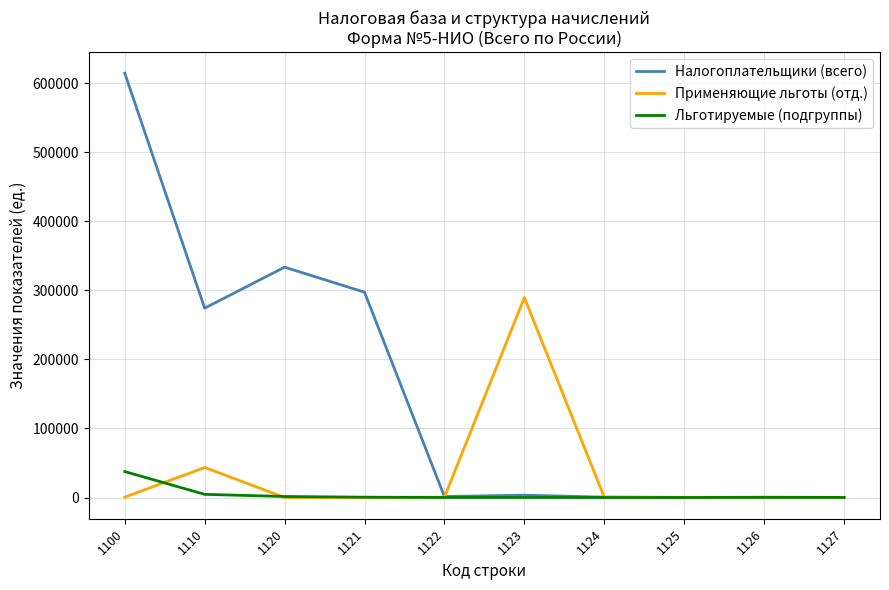

Between 1100 and 1123, which series saw the biggest shift?

Налогоплательщики (всего)